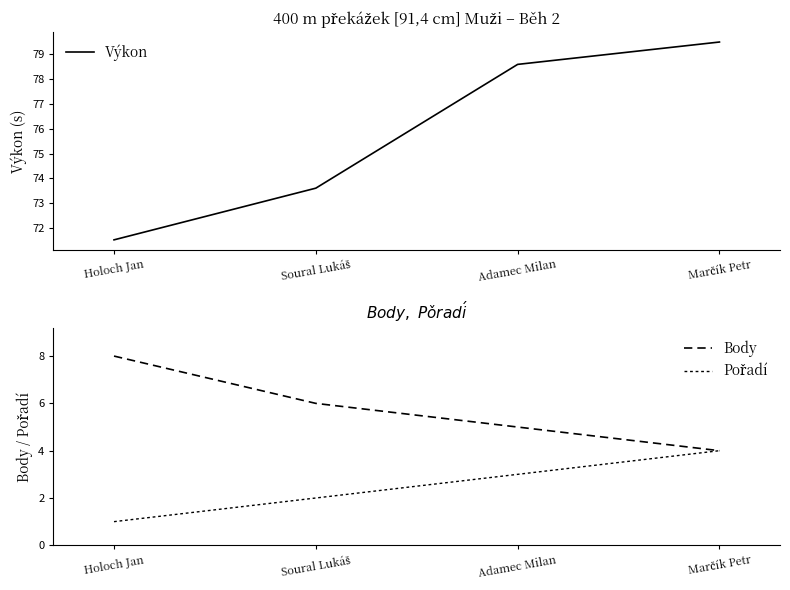

Reading left to right, list all the values displayed in this chart.

Výkon: 71.5	73.6	78.6	79.5
Body: 8.0	6.0	5.0	4.0
Pořadí: 1.0	2.0	3.0	4.0